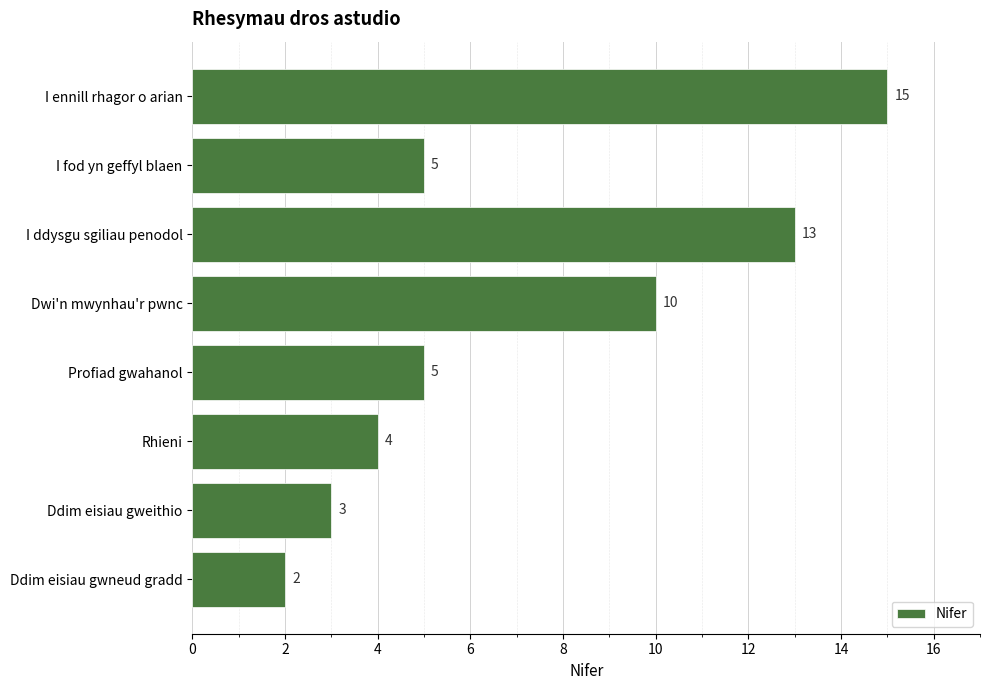

The chart shows a value of 5 at Profiad gwahanol. True or false?

True